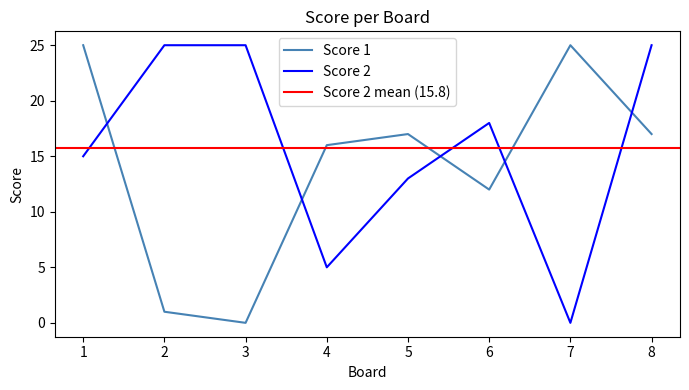

Which series has the largest total across all categories?

Score 2